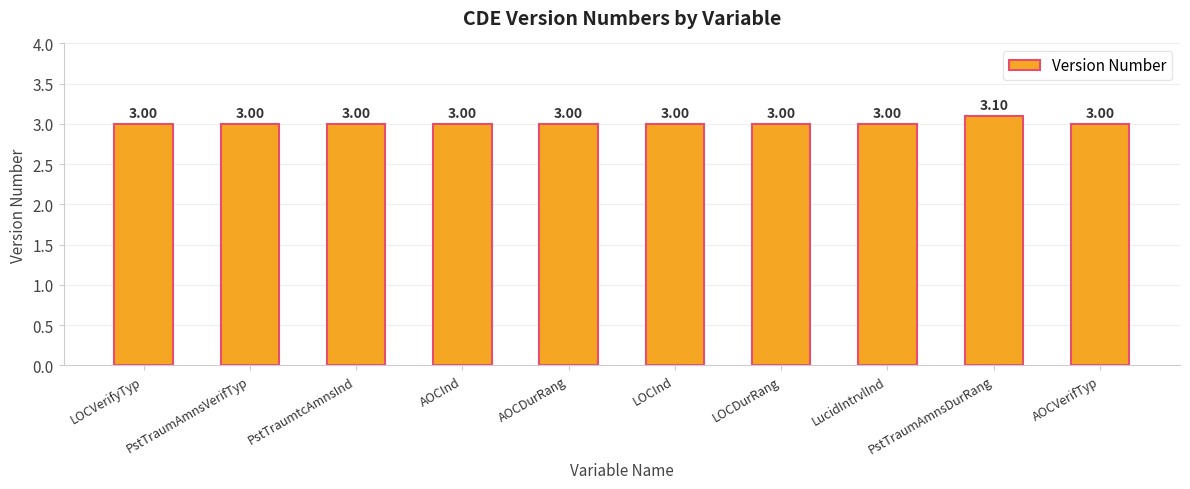

What is the value of the 5th bar from the left?

3.0